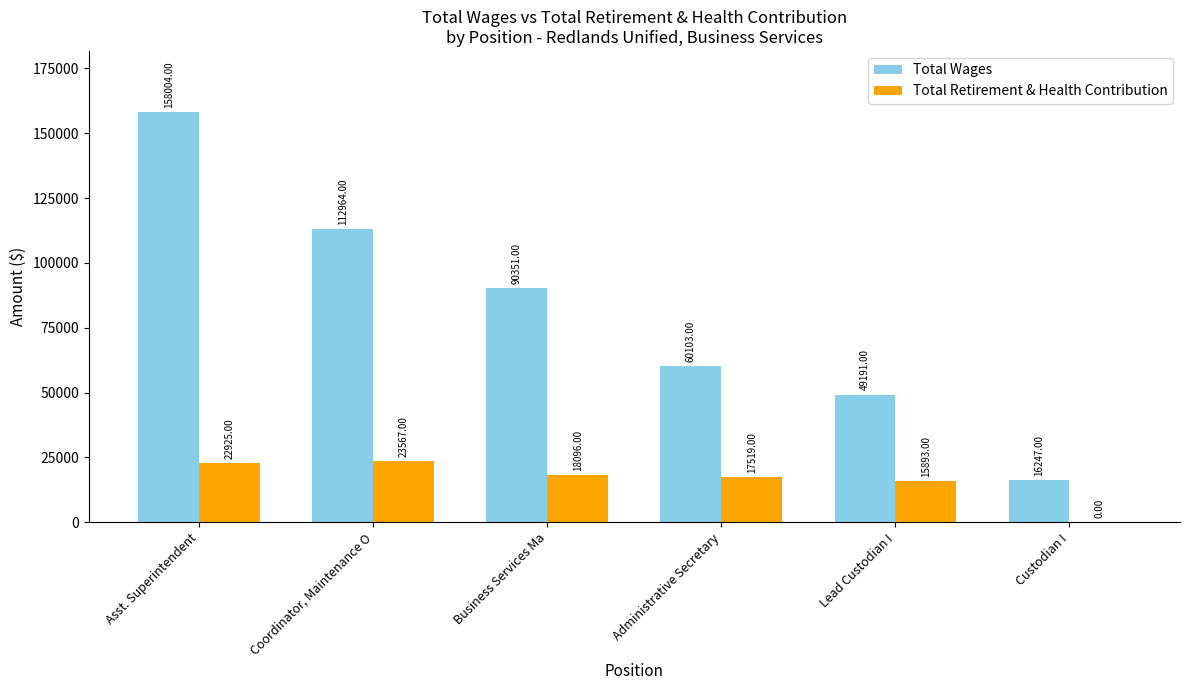

What is the sum of the Total Retirement & Health Contribution values at Administrative Secretary and Asst. Superintendent?

40444